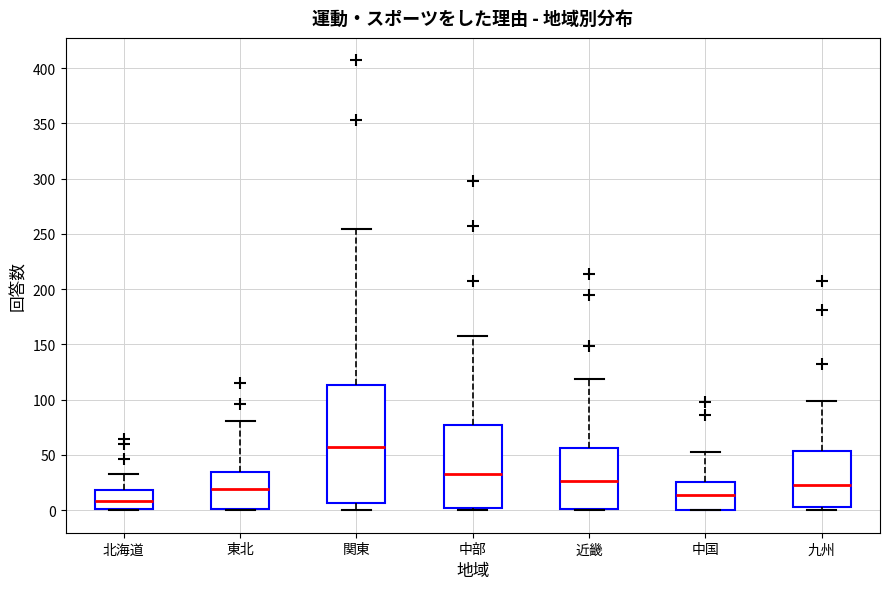

Reading left to right, read every box against the y-axis: the position of its median line, the range the box covers, and the ends of its whiskers. The values are not printed on the chart, so give them approximately, as read against the axis.

北海道: median 10, box 0 to 20, whiskers 0 to 35
東北: median 20, box 0 to 35, whiskers 0 to 80
関東: median 55, box 5 to 115, whiskers 0 to 255
中部: median 35, box 0 to 80, whiskers 0 (just below the box's lower edge) to 160
近畿: median 25, box 0 to 55, whiskers 0 to 120
中国: median 15, box 0 to 25, whiskers 0 to 55
九州: median 25, box 5 to 55, whiskers 0 to 100